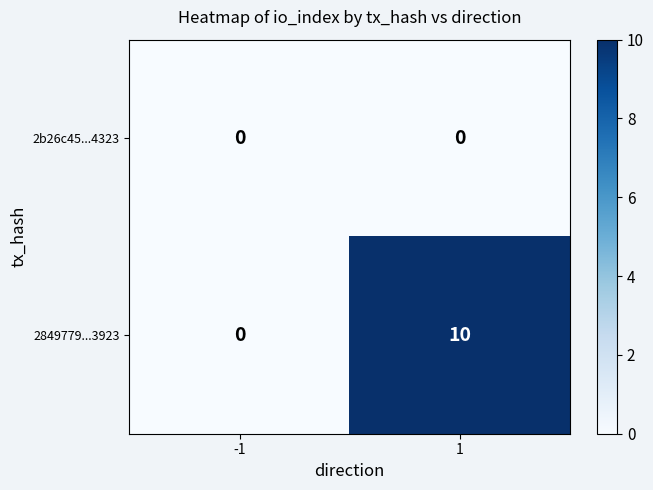

True or false: row_0 has a value of 0 at 1.

True